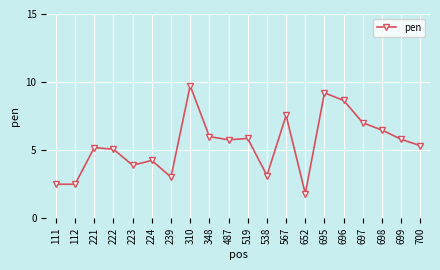

True or false: the data shows 5.8 at 487.

True